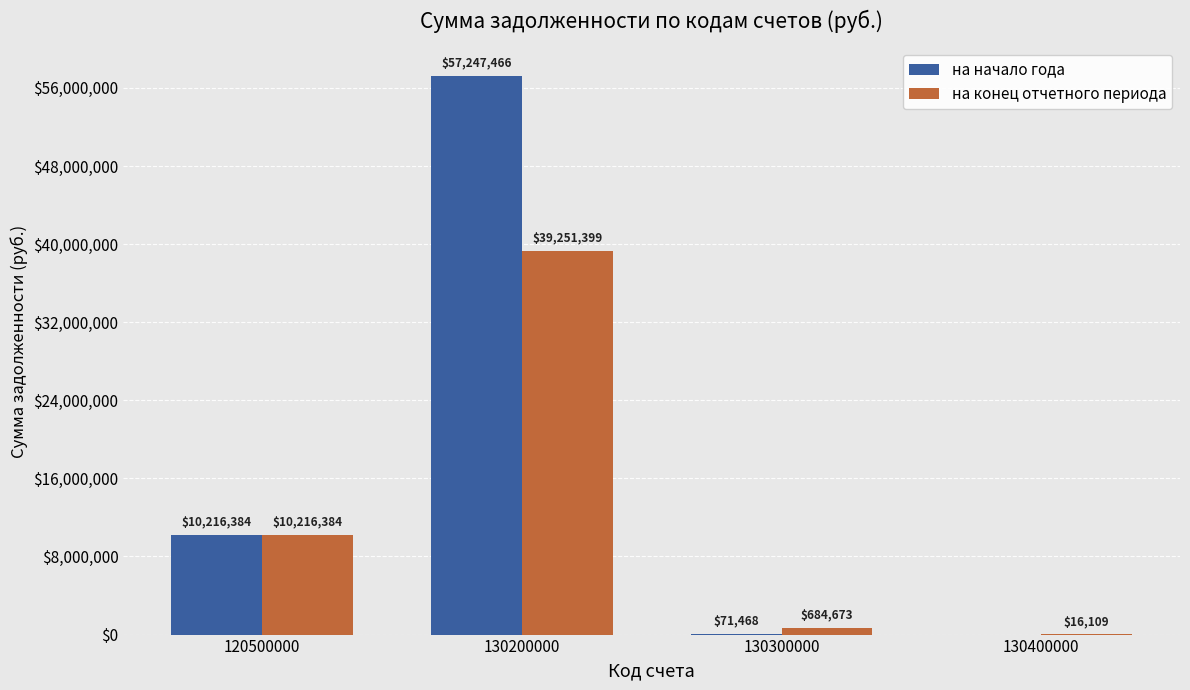

Between 130200000 and 130300000, which series saw the biggest shift?

на начало года